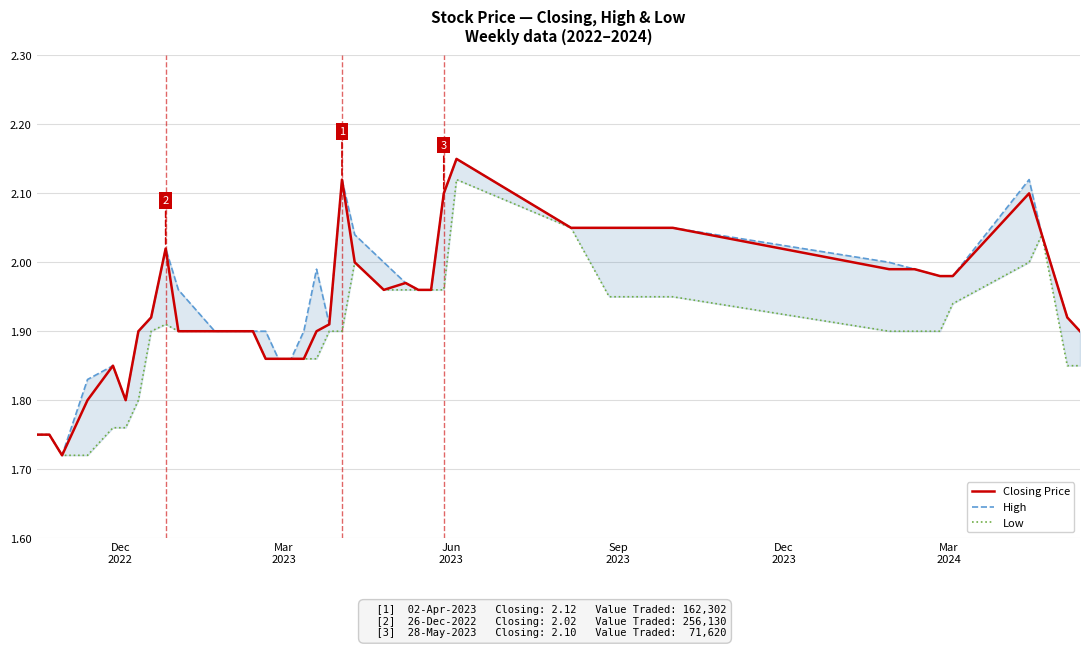

What is the difference between the maximum and minimum values in the Low series?

0.4